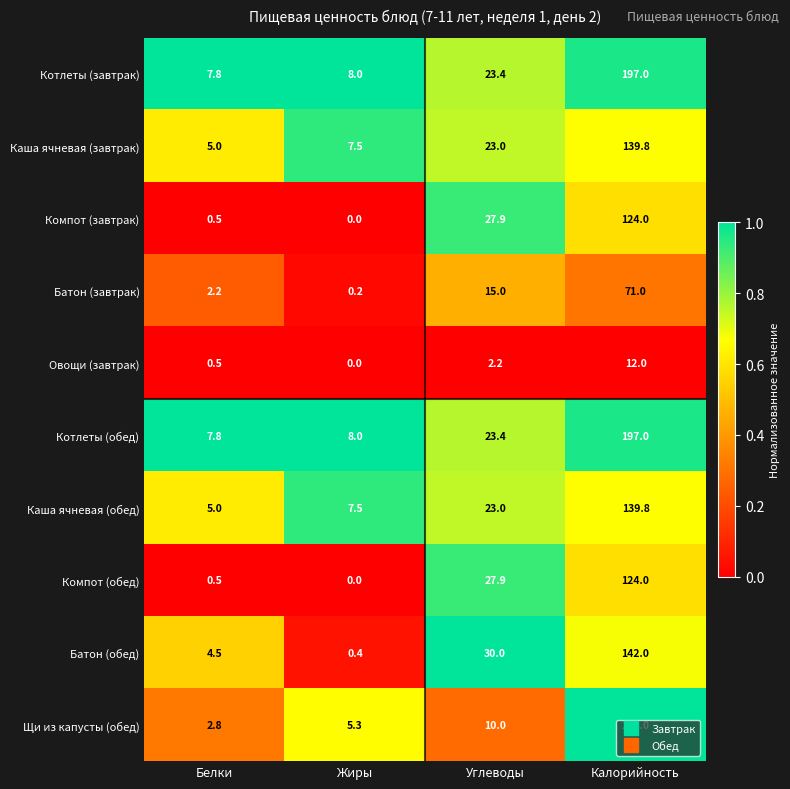

What is the spread (max minus min) of values at Жиры?

8.0